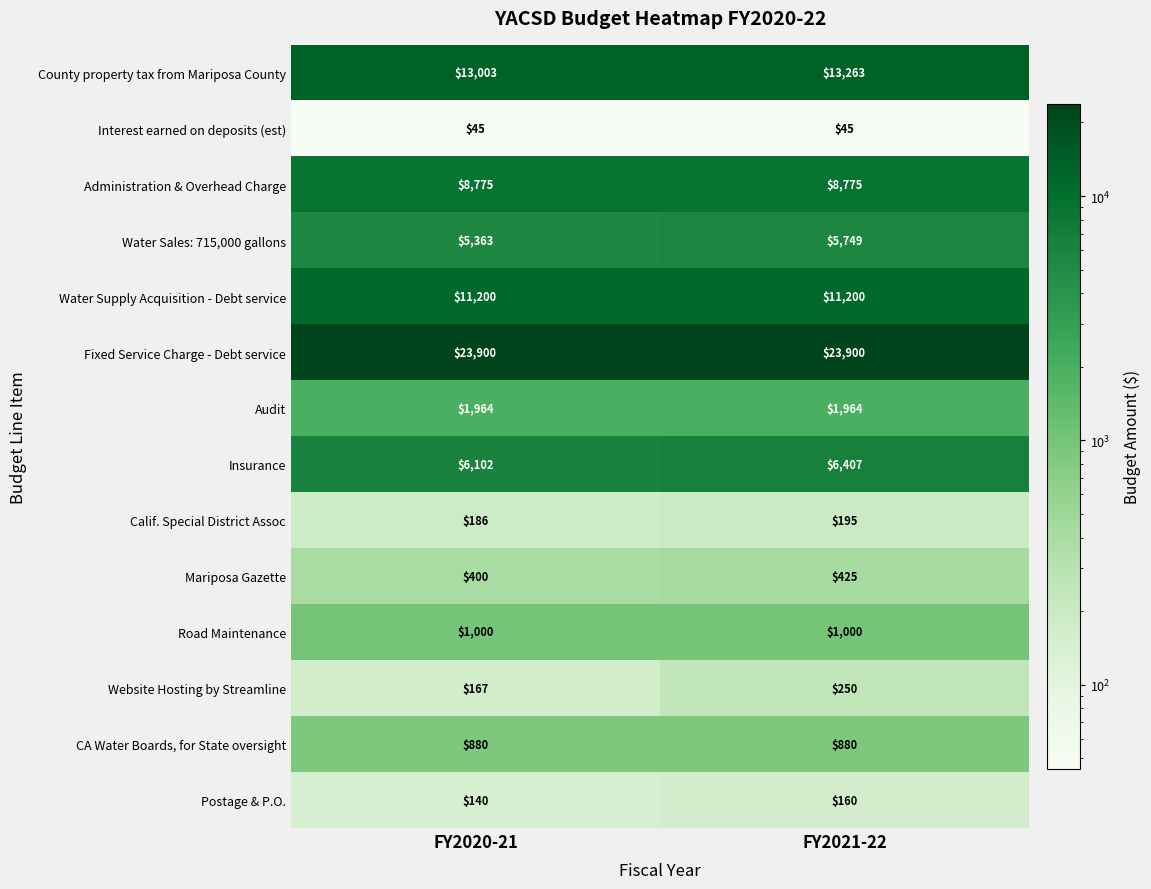

Is it true that Water Sales: 715,000 gallons equals 2461 at FY2021-22?

False